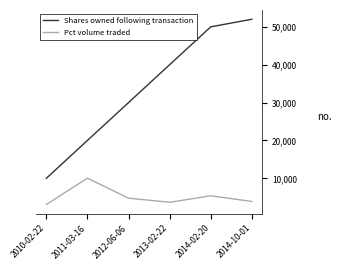

Rank the series at 2013-02-22 from highest to lowest value.

Shares owned following transaction, Pct volume traded